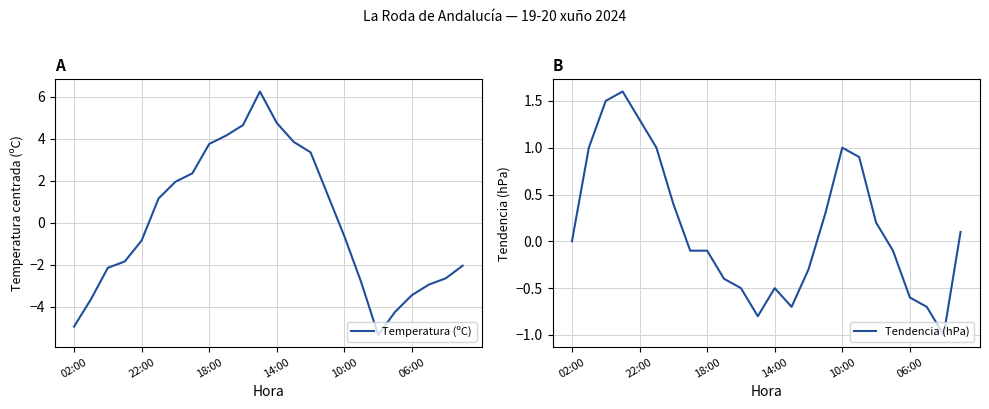

At which category does Temperatura (ºC) reach its first local peak?

11